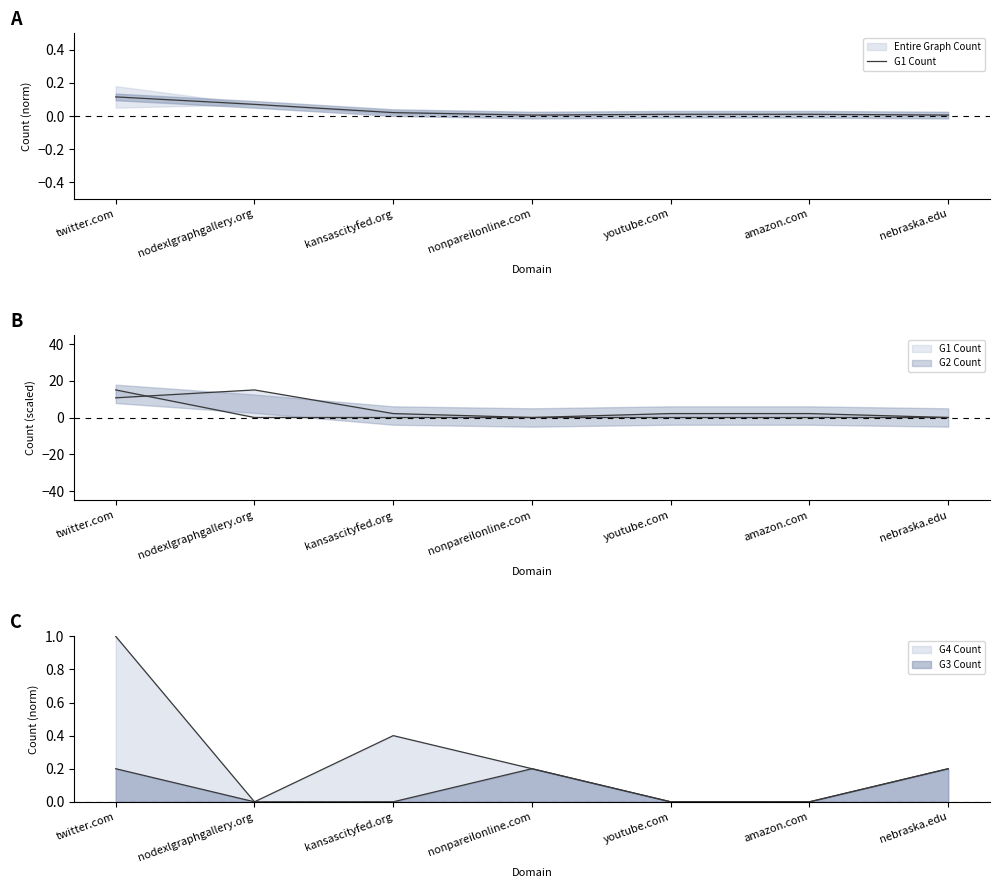

What is the label of the 7th point from the left?

nebraska.edu